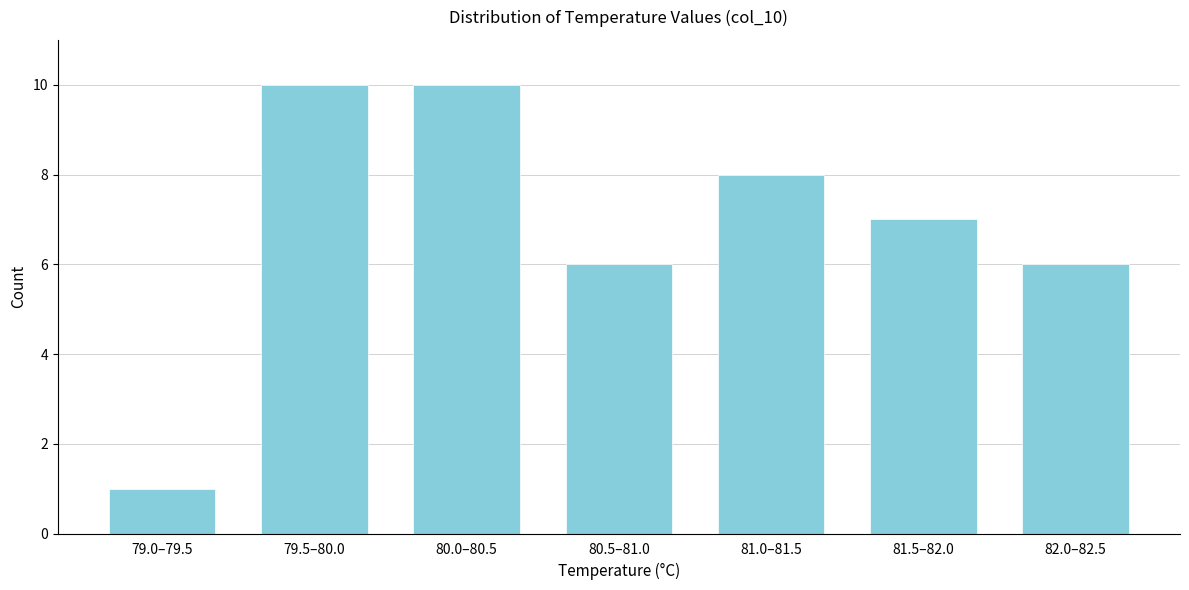

Reading left to right, transcribe all the data shown in this chart.

1	10	10	6	8	7	6